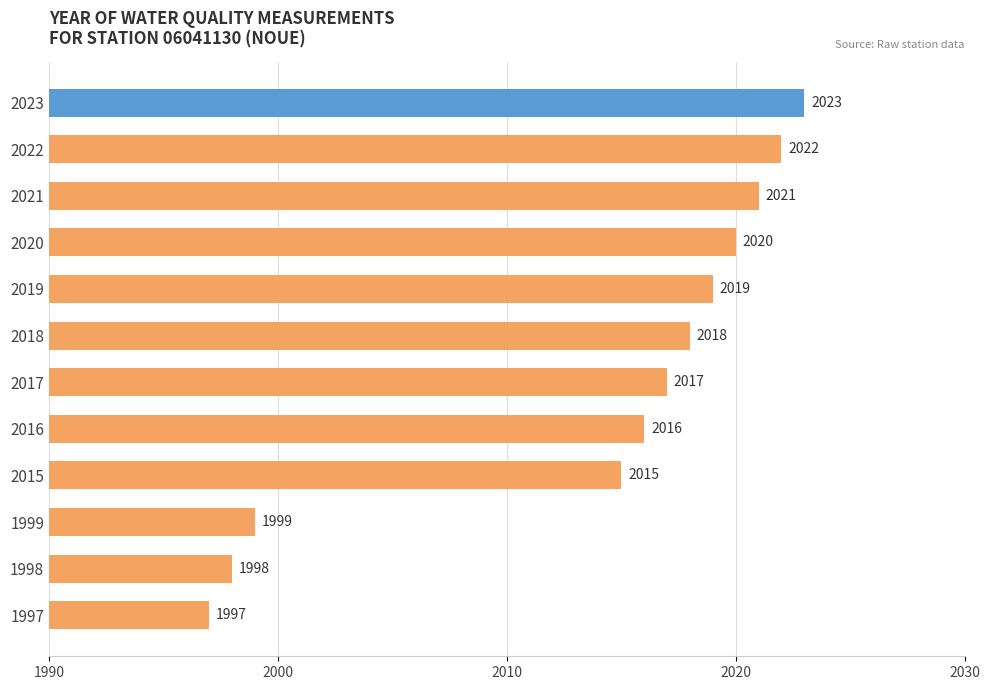

At which label is the value closest to 2010?

2015